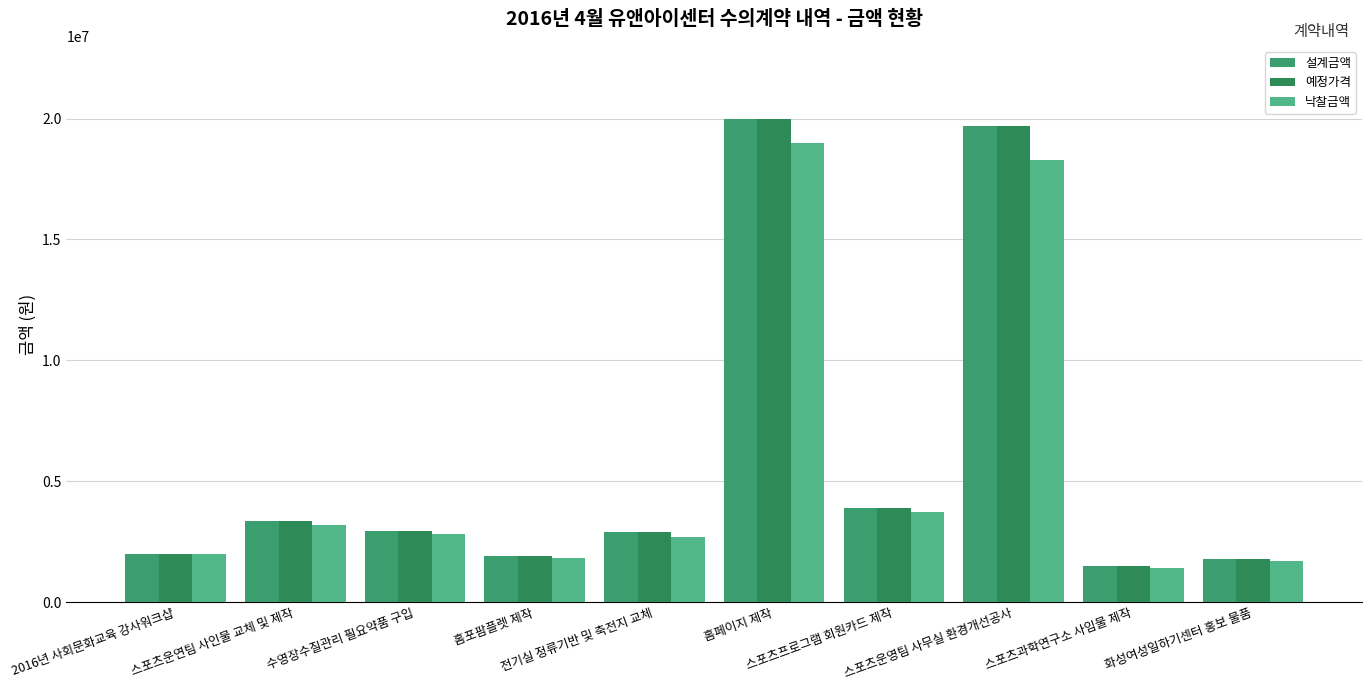

At which category is the sum across all series the highest?

홈페이지 제작